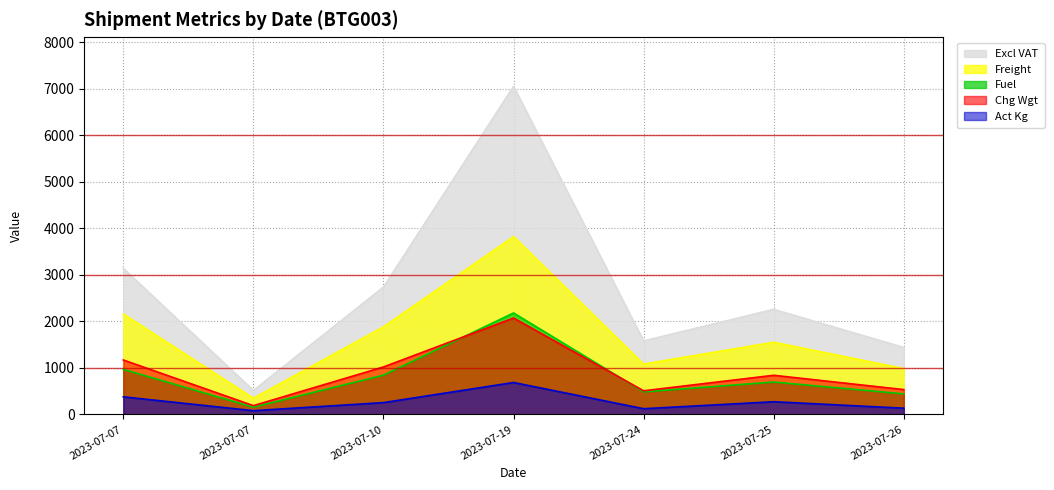

What is the maximum value shown in the chart?

7049.6